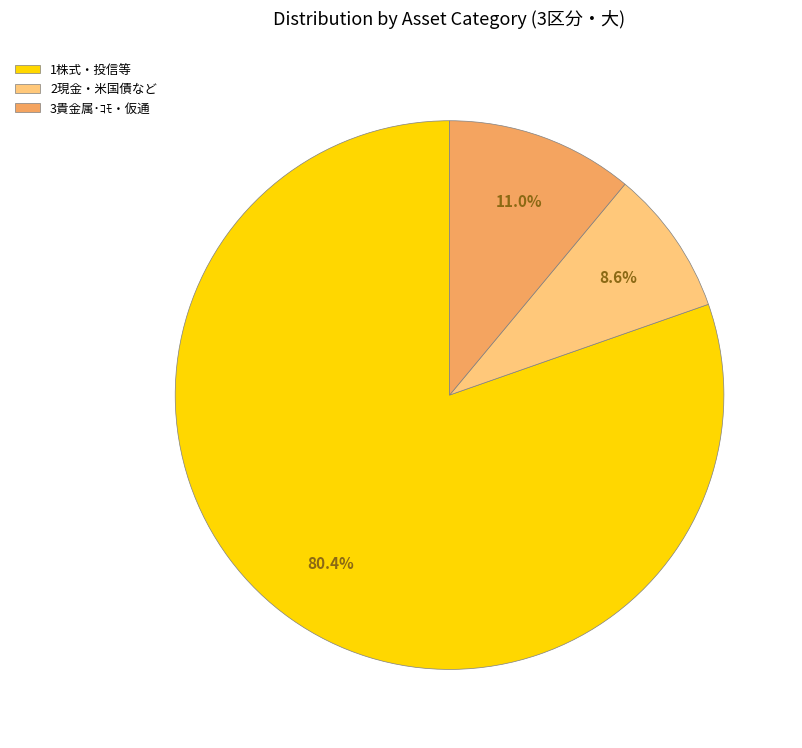

The 1株式・投信等 slice represents 80% of the pie. True or false?

True